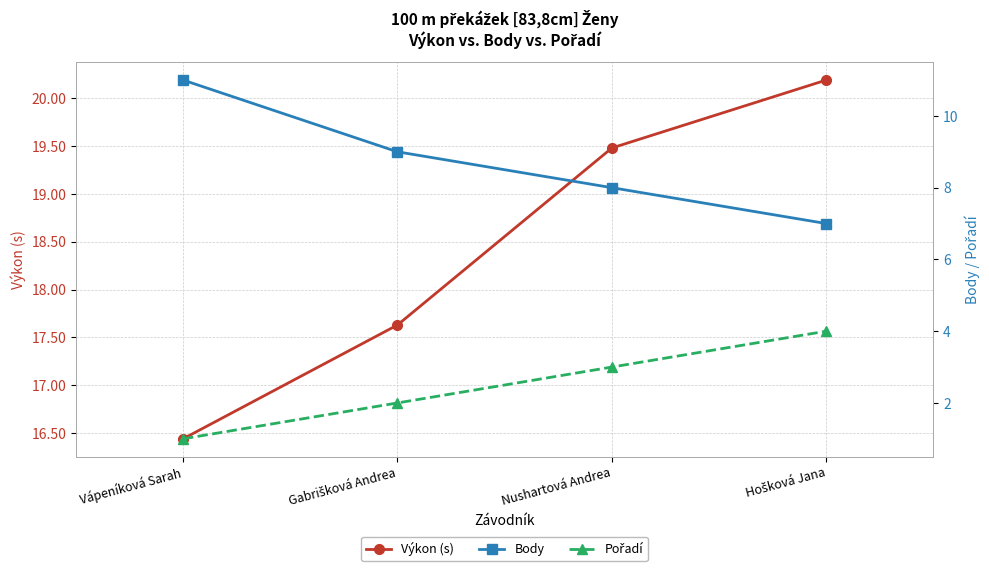

Which series changed the most between Gabrišková Andrea and Nushartová Andrea?

Výkon (s)